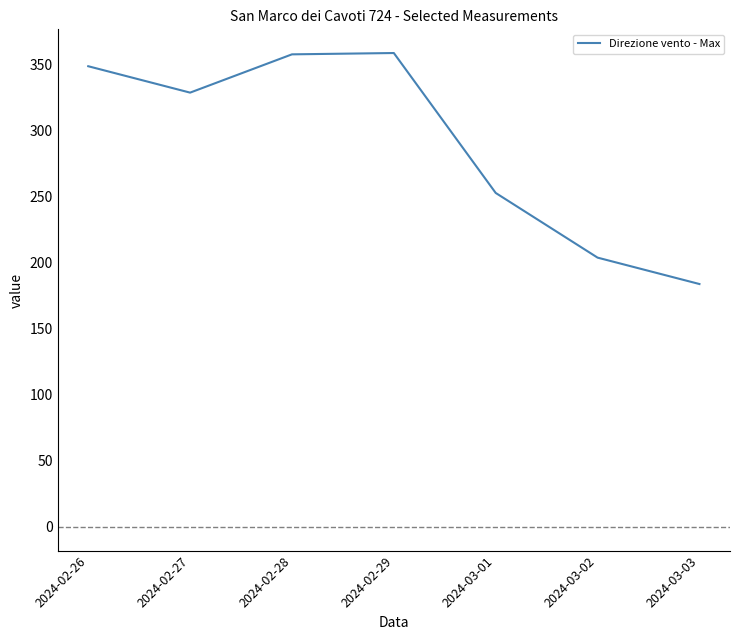

How many lines are shown in the chart?

1